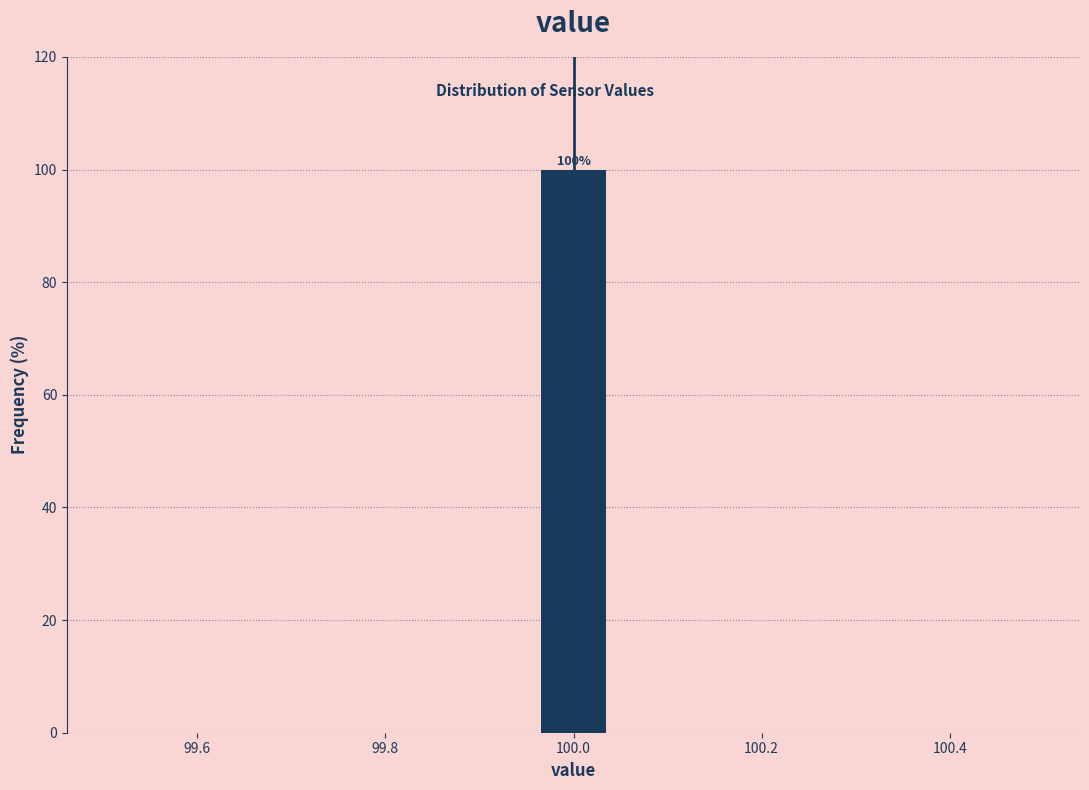

Over which range of the x-axis is the bar tallest?

99.96 to 100.04